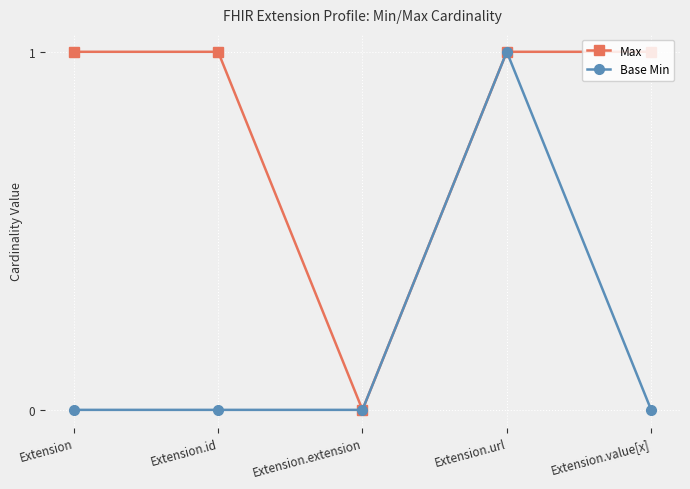

At which category does Max reach its first local valley?

Extension.extension